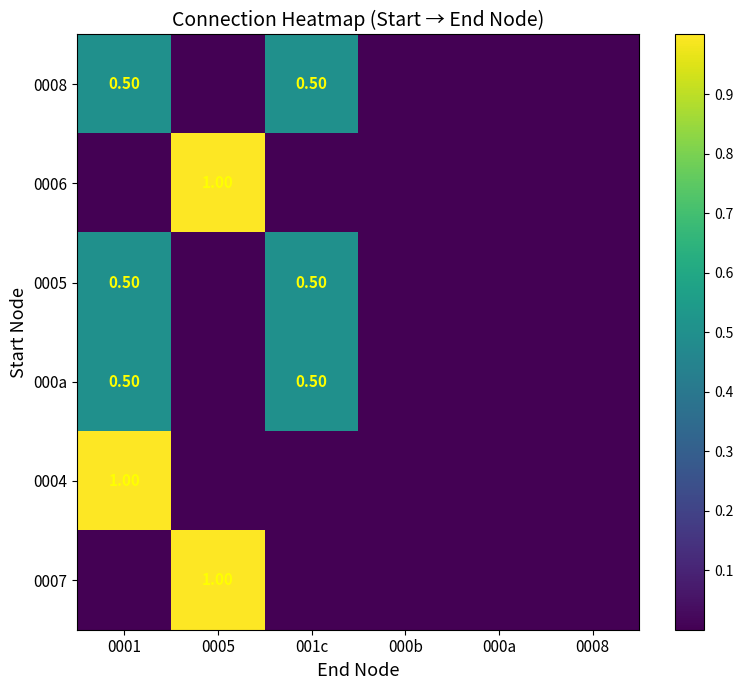

Rank the series at 0001 from highest to lowest value.

0004, 0008, 0005, 000a, 0006, 0007